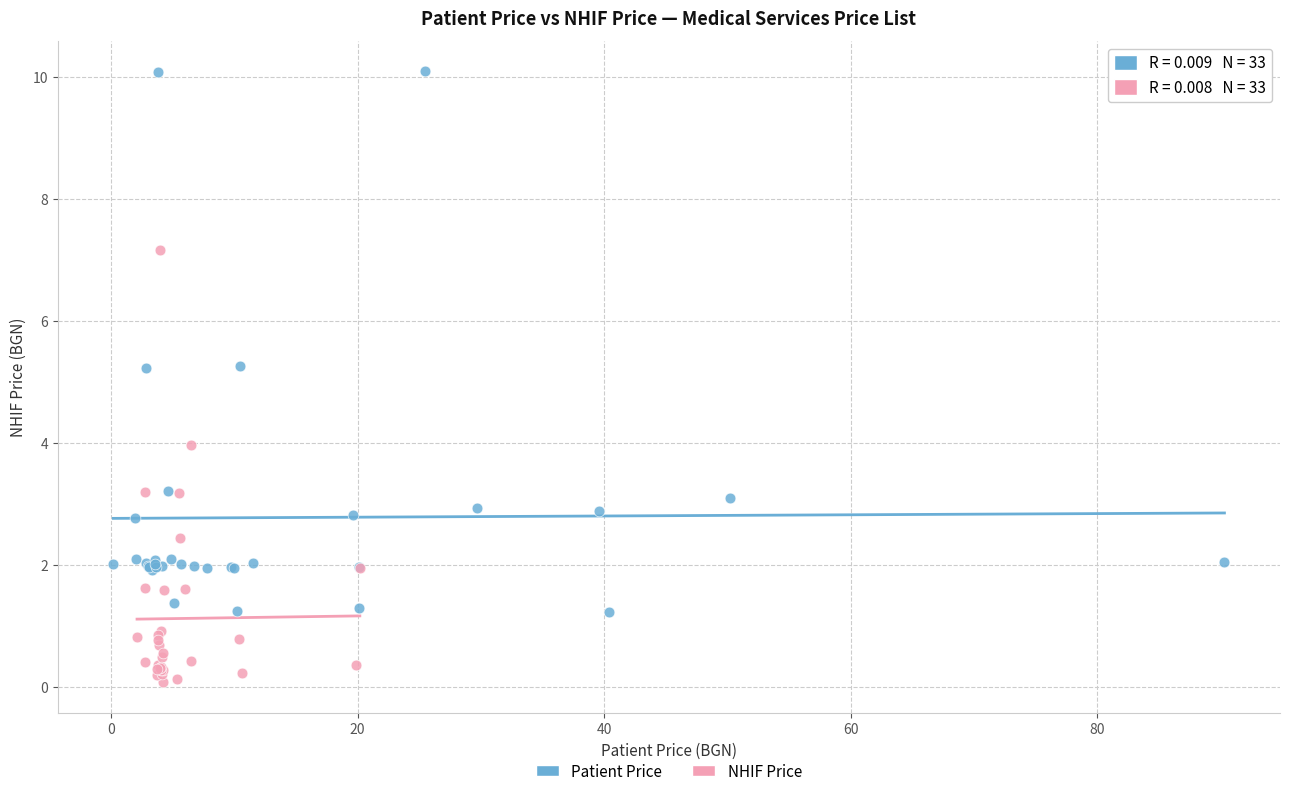

Which series has the largest Y range (max minus min)?

Patient Price